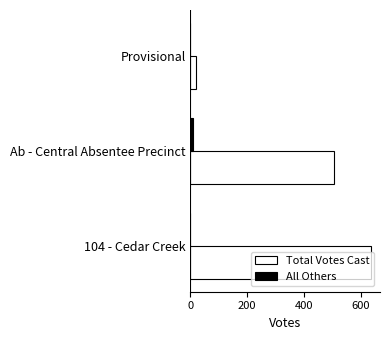

What is the average value of the Total Votes Cast series?

387